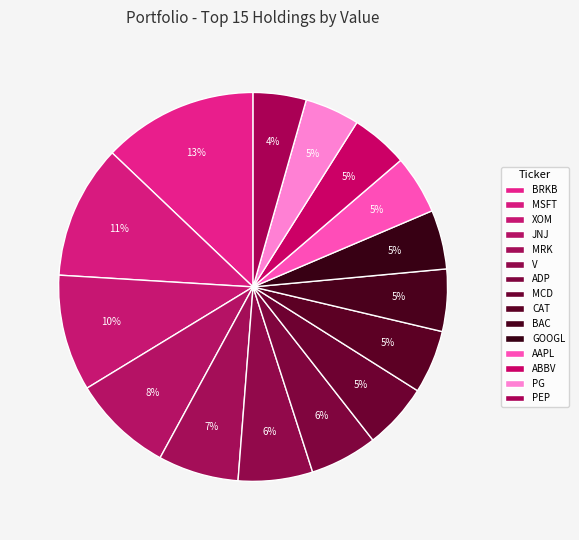

What is the total percentage of AAPL and ADP?

10.5%